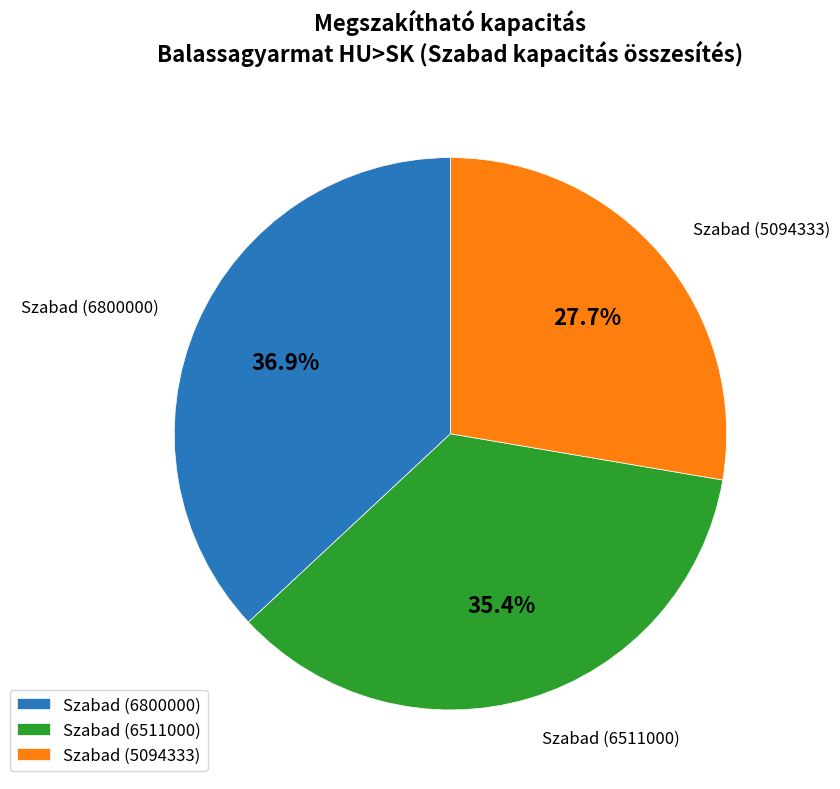

Which slice is the smallest?

Szabad (5094333)